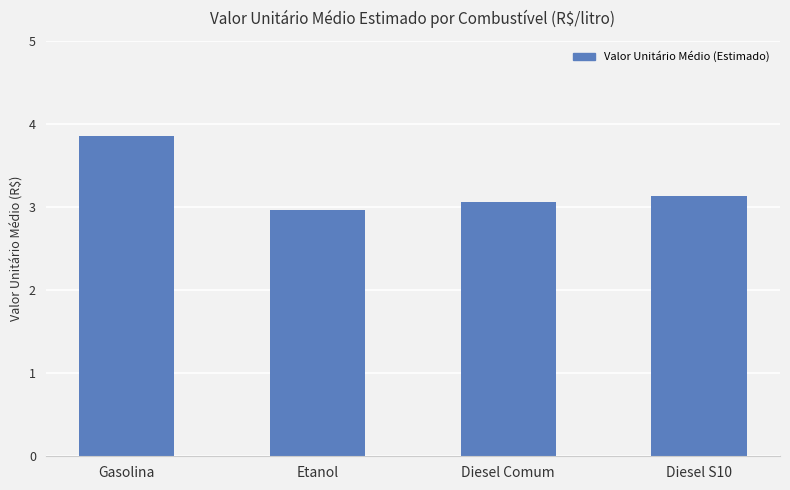

The chart shows a value of 3.0 at Etanol. True or false?

True